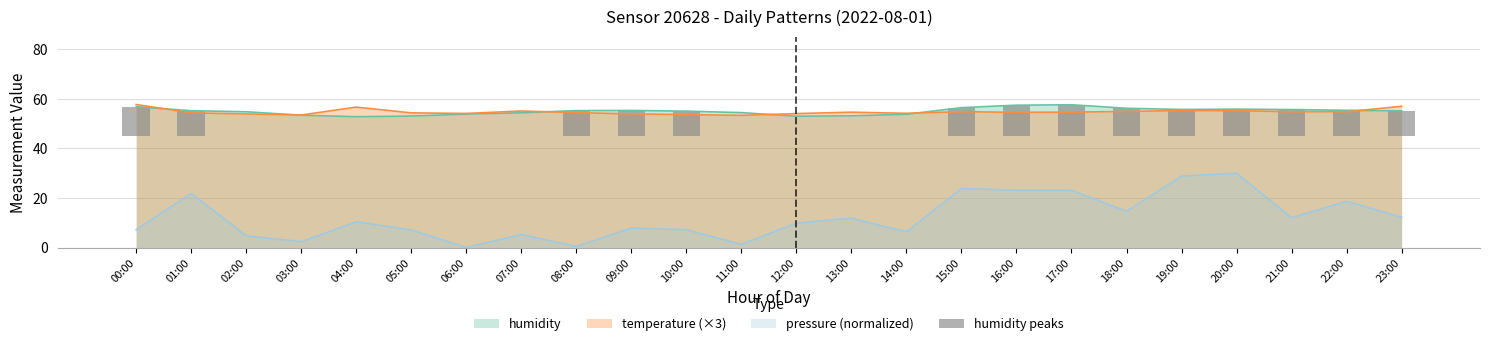

How many values exceed 10?

14